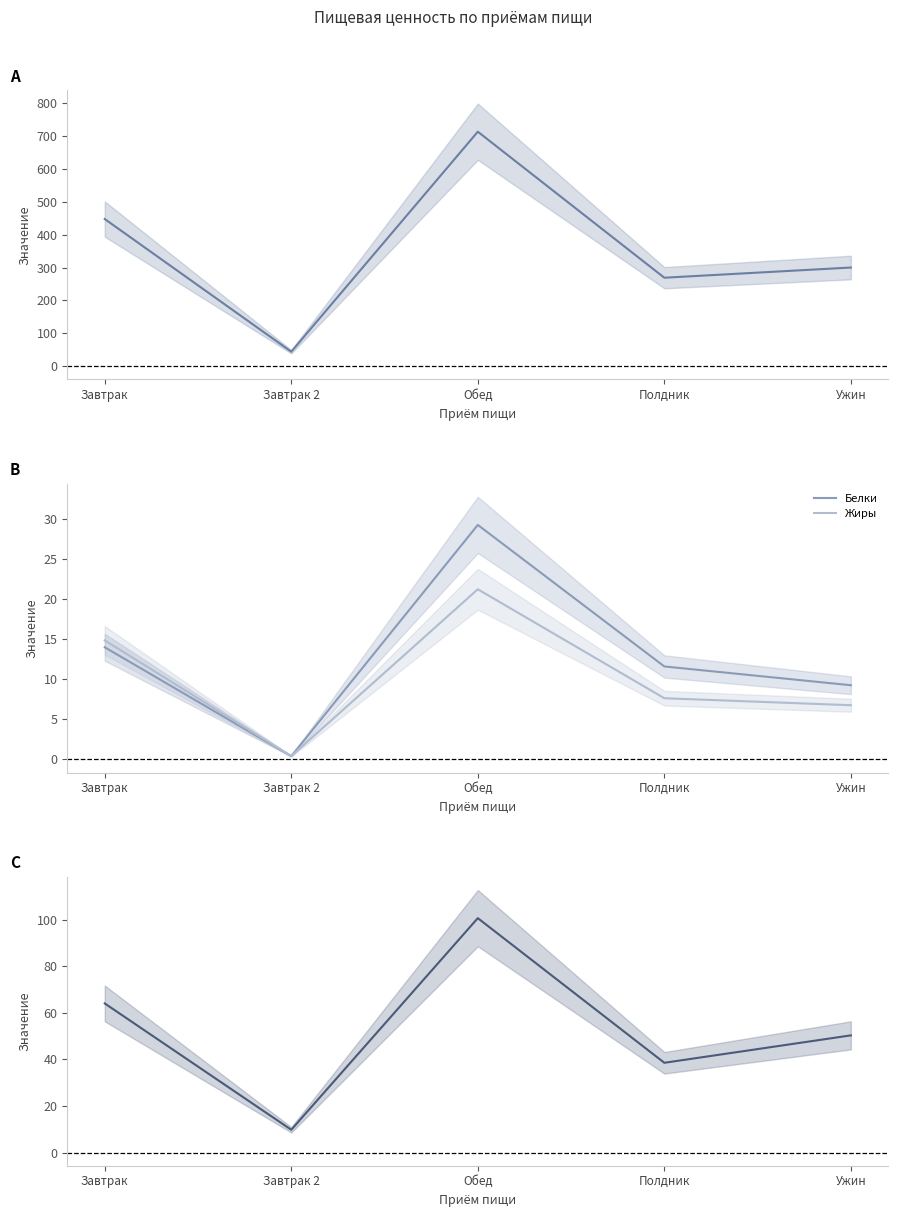

At Полдник, list the series in order from largest to smallest.

Калорийность, Углеводы, Белки, Жиры